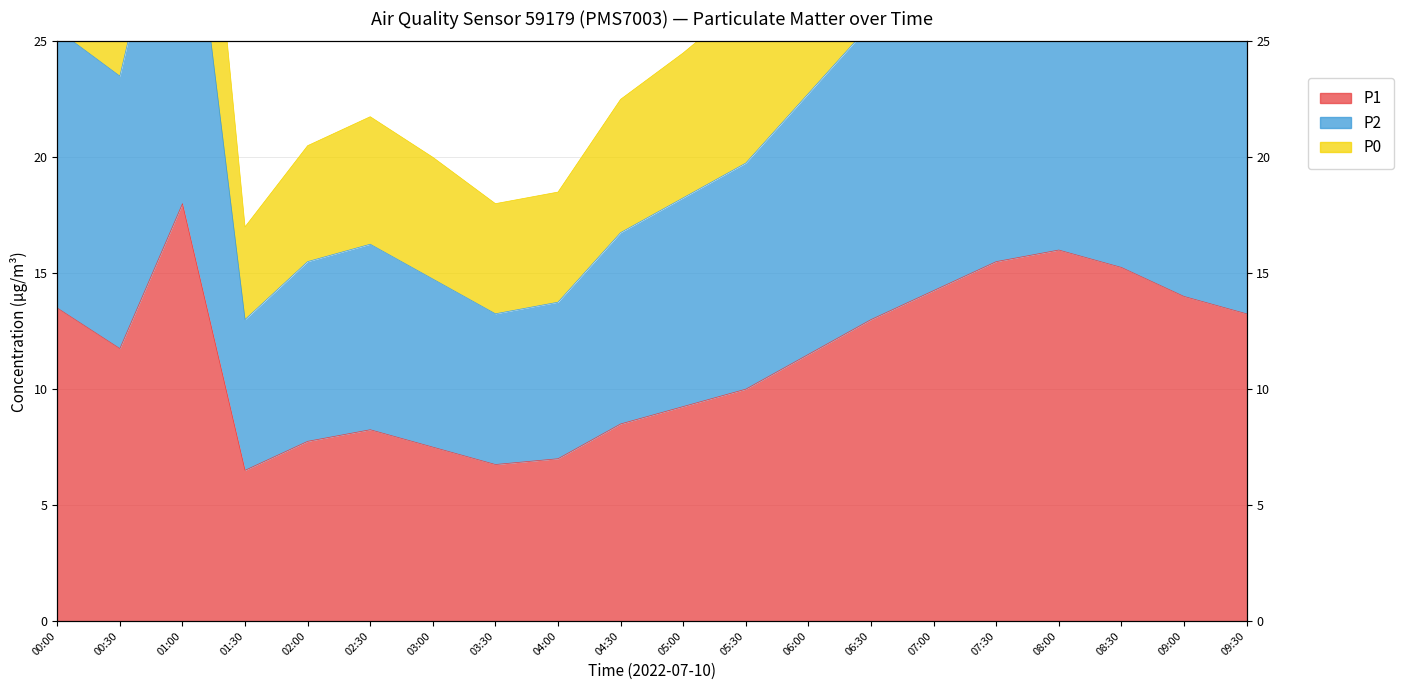

What is the maximum value shown in the chart?

45.0